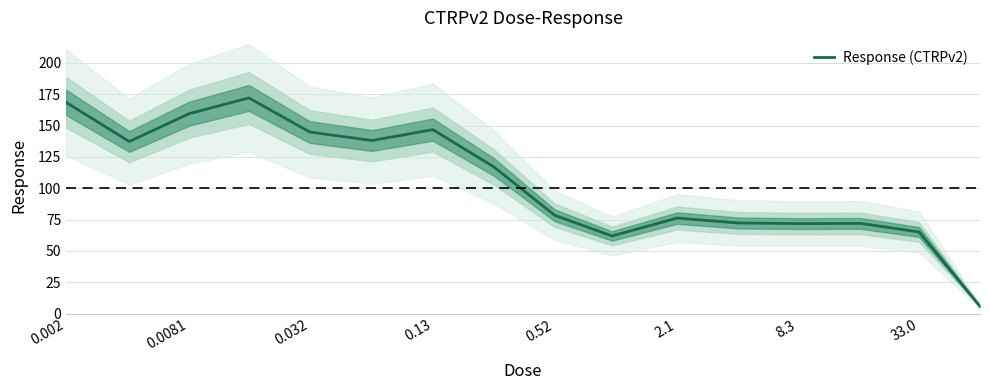

How many data points are less than 117?

8